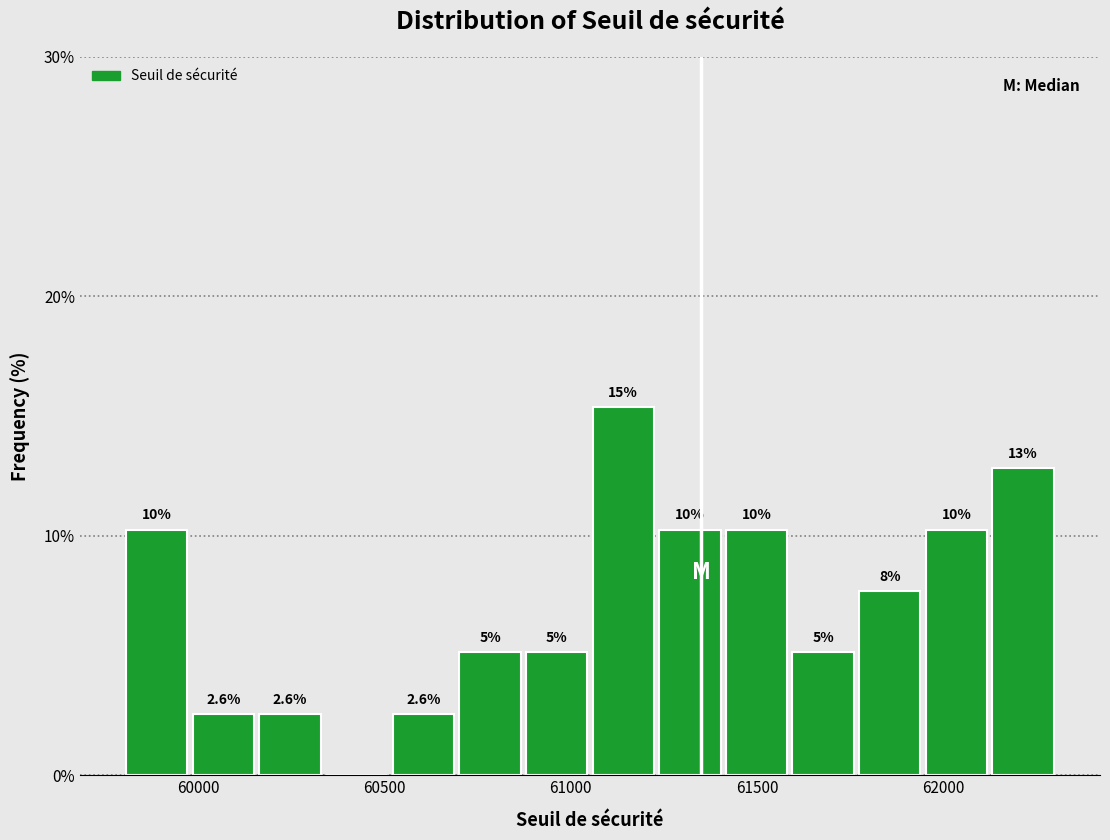

Around what value on the x-axis is the tallest bar? Give the approximate position of its centre, as read against the axis.

61150